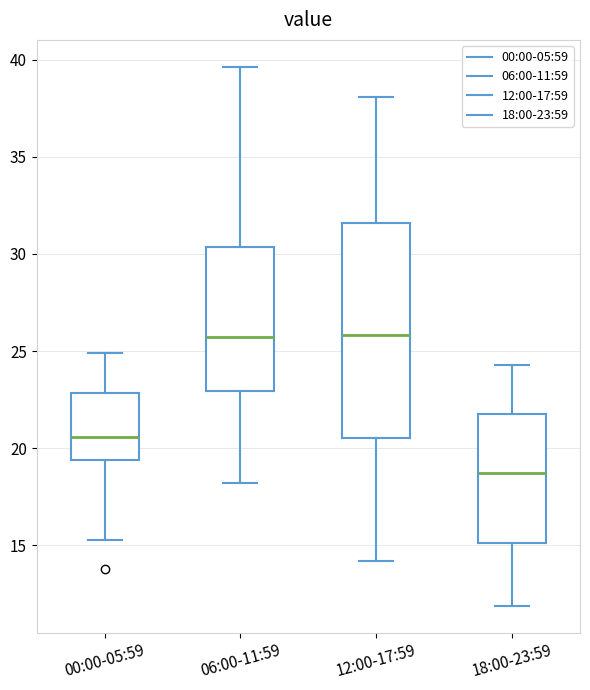

Where does the lower whisker of the box for 06:00-11:59 end on the y-axis? The values are not printed on the chart, so give them approximately, as read against the axis.

18.0